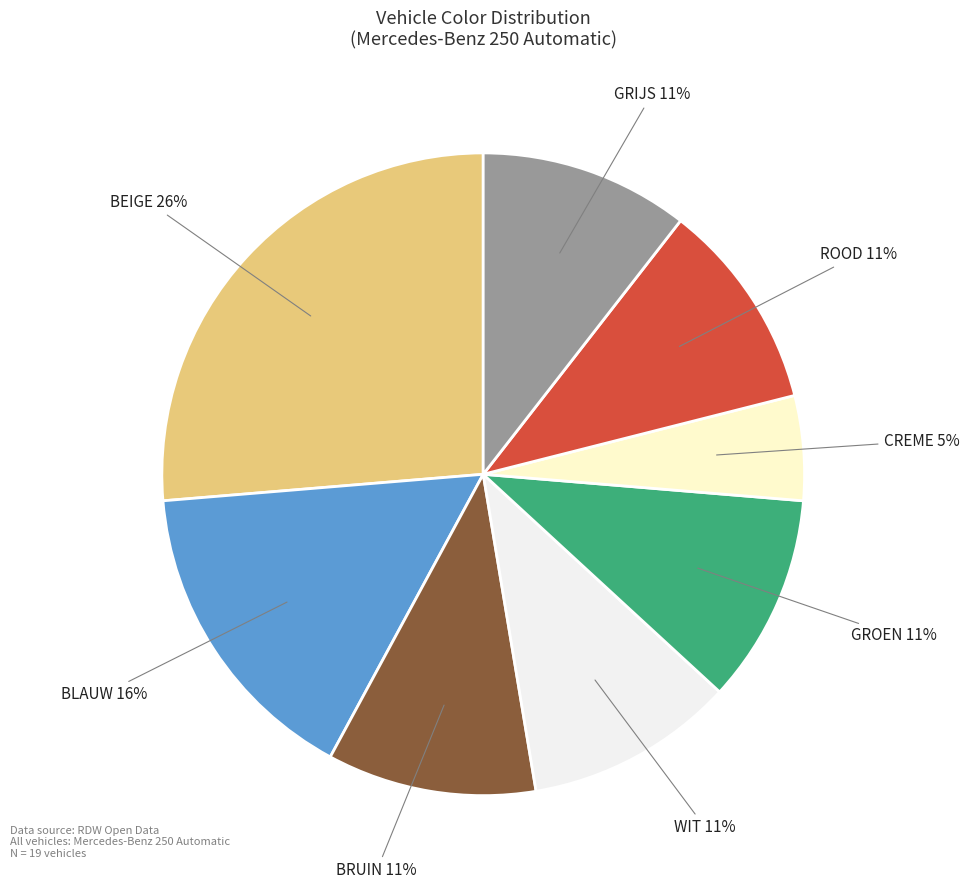

To the nearest percent, what is the difference between the largest and smallest slice percentages?

21%